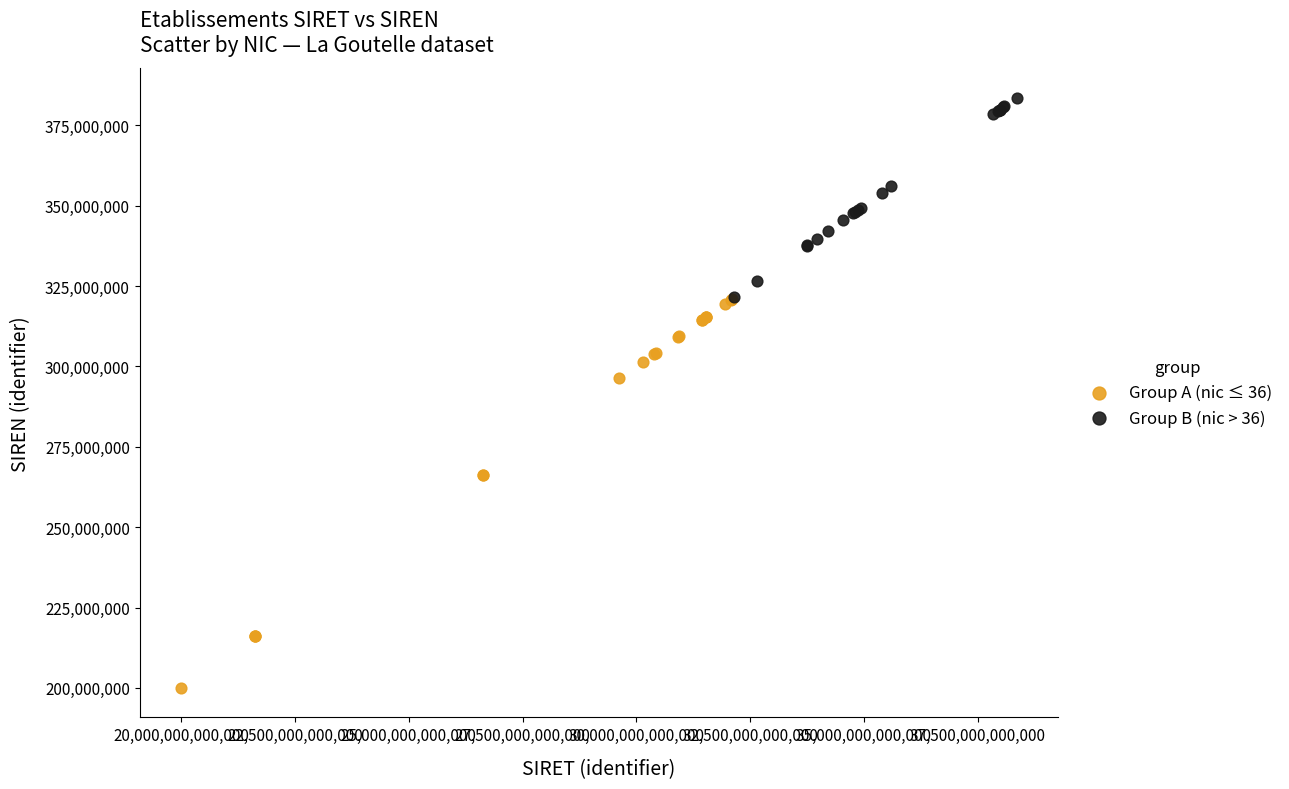

Which series reaches the minimum Y coordinate?

Group A (nic ≤ 36)